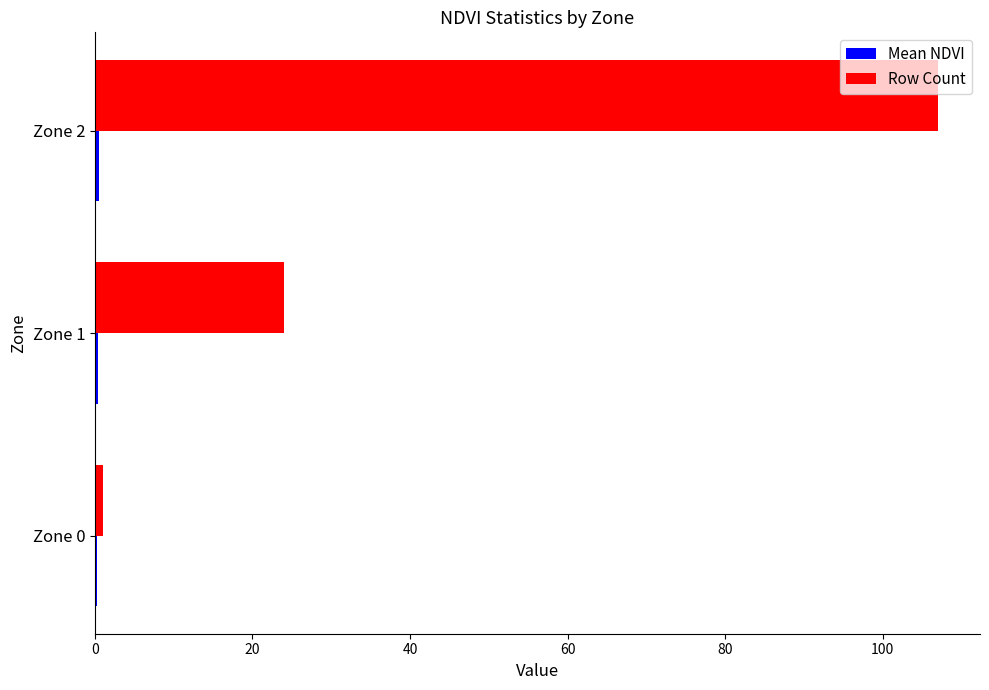

Which series changed the most between Zone 1 and Zone 2?

Row Count